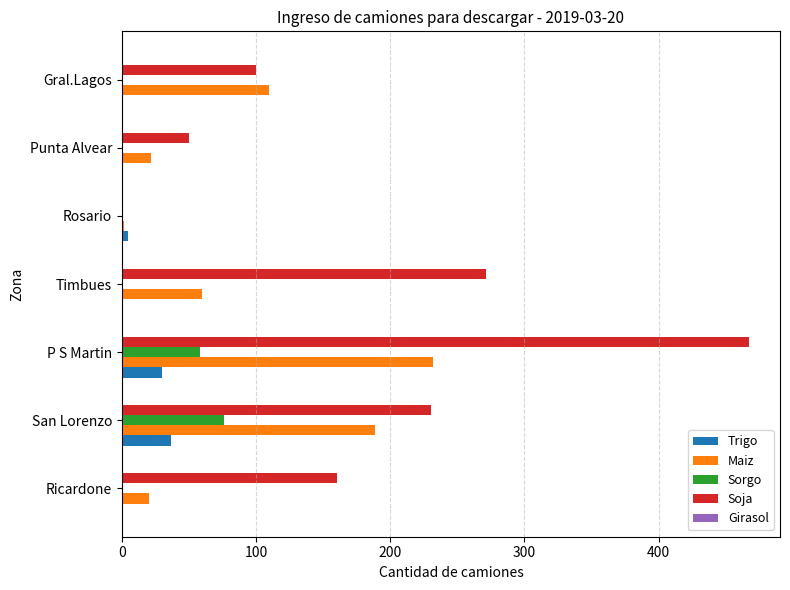

Which series has the largest total across all categories?

Soja